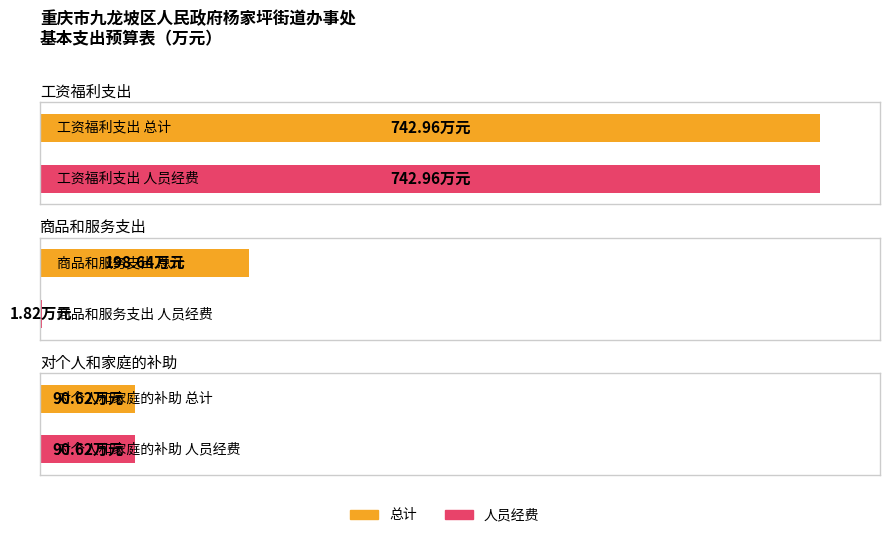

Reading left to right, extract all data points from this chart.

总计: 743.0	198.6	90.6
人员经费: 743.0	1.8	90.6